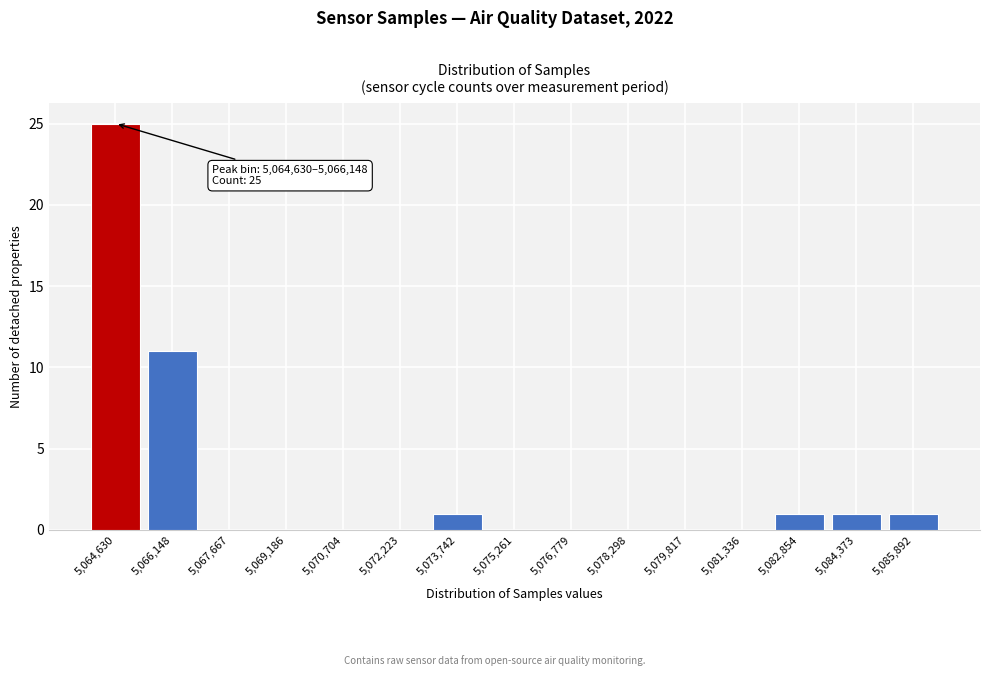

Reading left to right, what are all the values shown in this chart?

5,064,630=25	5,066,148=11	5,067,667=0	5,069,186=0	5,070,704=0	5,072,223=0	5,073,742=1	5,075,261=0	5,076,779=0	5,078,298=0	5,079,817=0	5,081,336=0	5,082,854=1	5,084,373=1	5,085,892=1